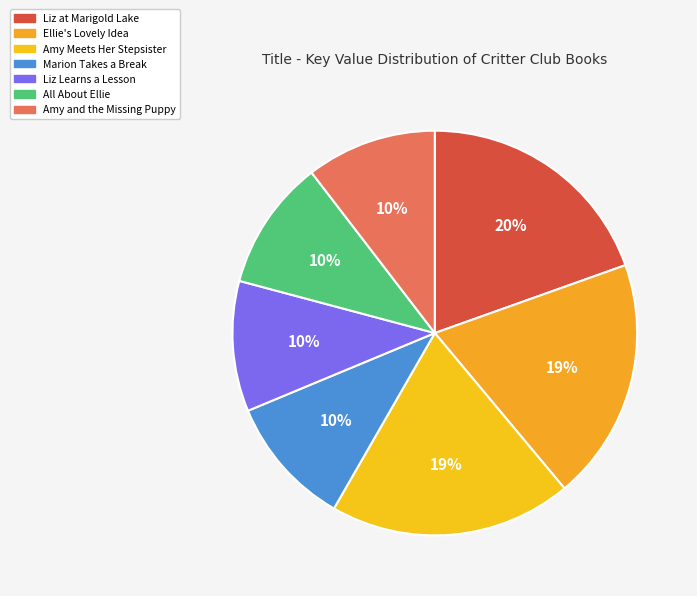

How many segments does this pie chart have?

7